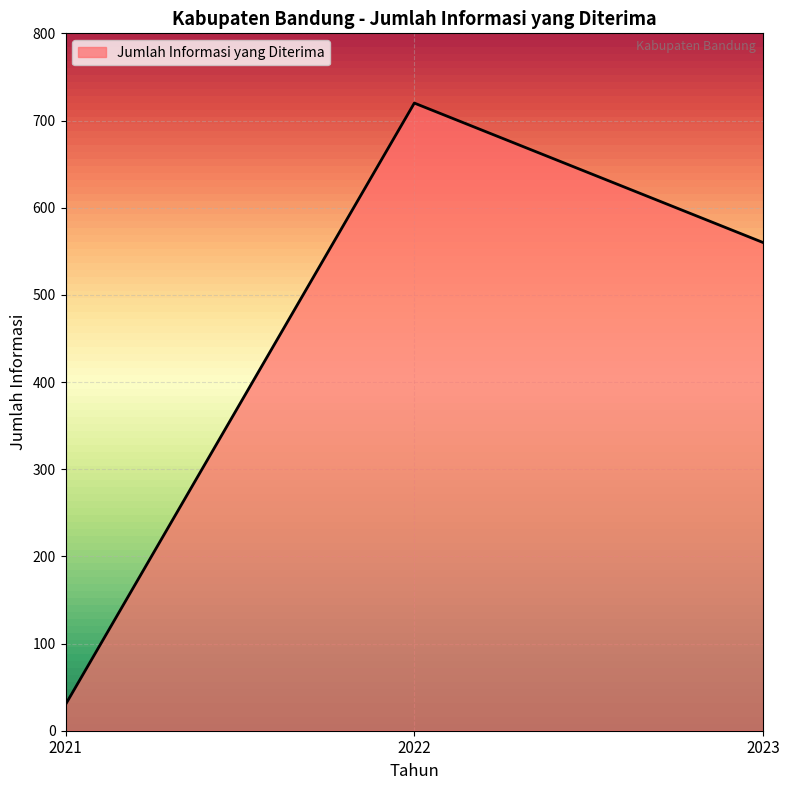

Rank the categories by value from highest to lowest.

2022, 2023, 2021